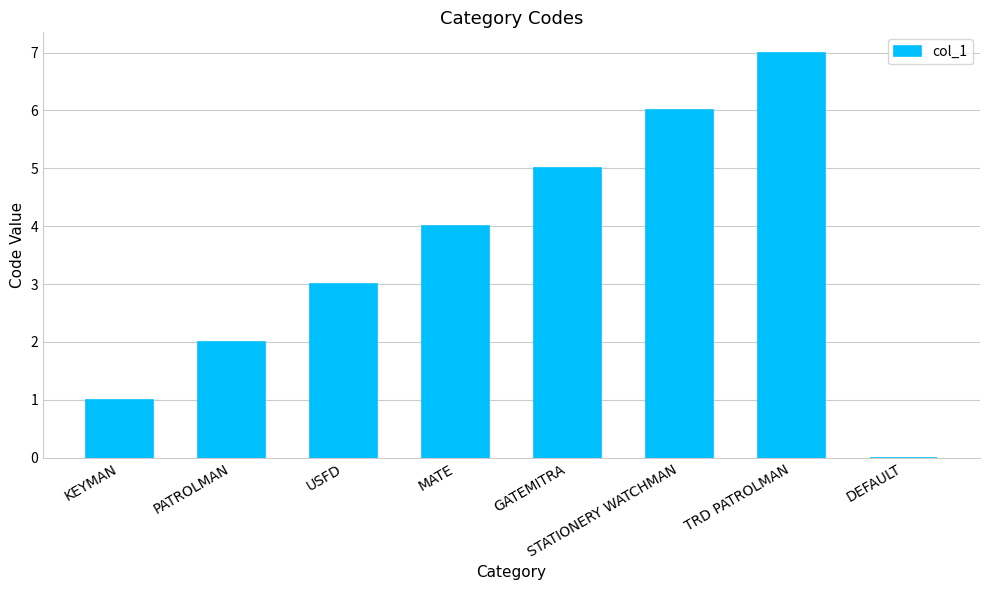

Which has a higher value, GATEMITRA or DEFAULT?

GATEMITRA